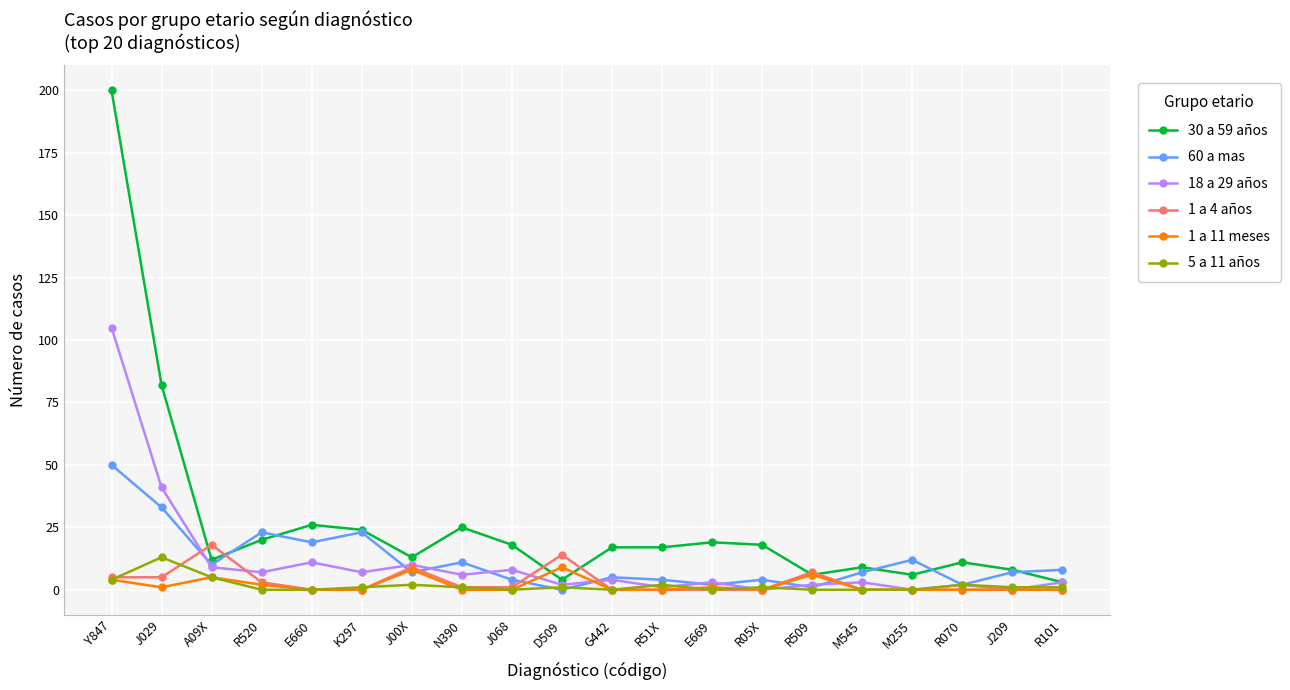

Which category has the highest value in the 18 a 29 años series?

Y847